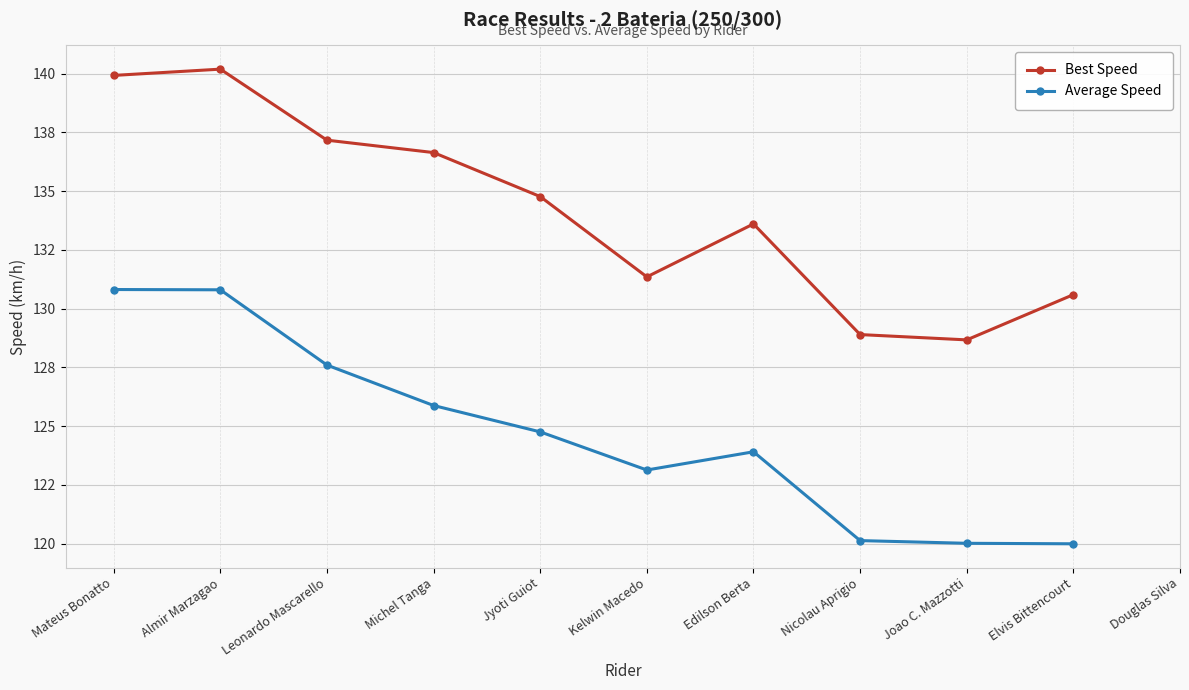

True or false: Best Speed has more than 0 interior local peaks.

True